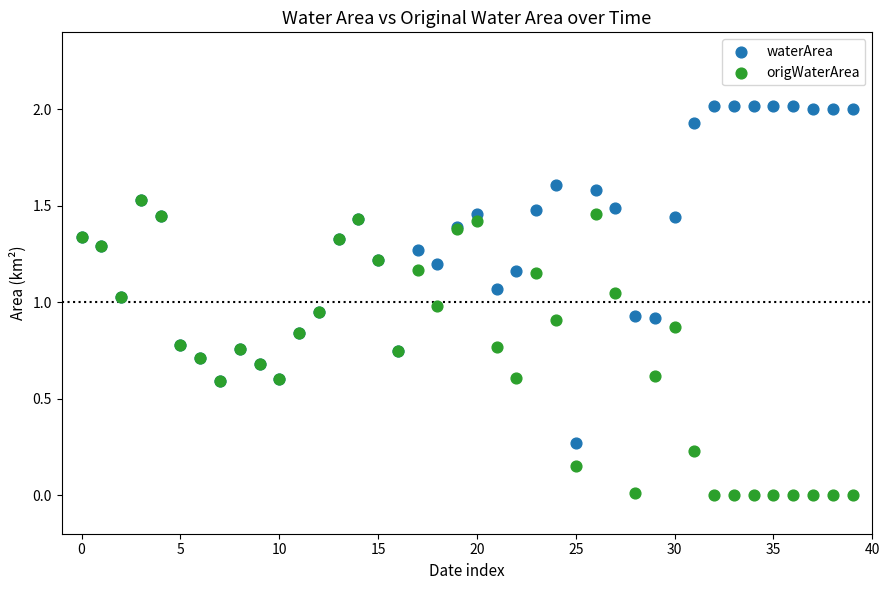

What are all the series names shown in the legend?

waterArea, origWaterArea